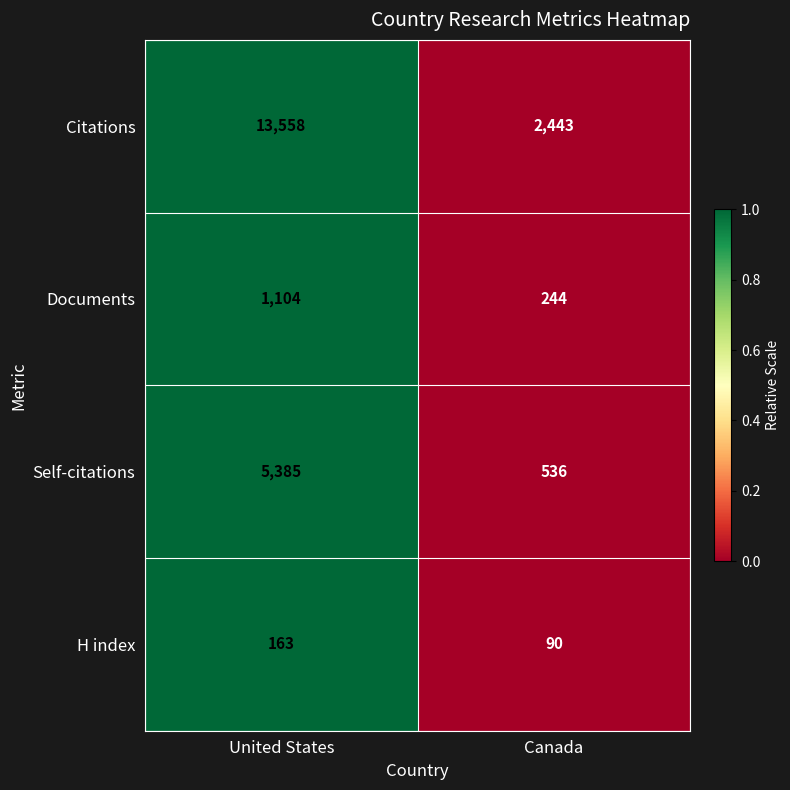

List the series in order of their peak value, lowest first.

H index, Documents, Self-citations, Citations